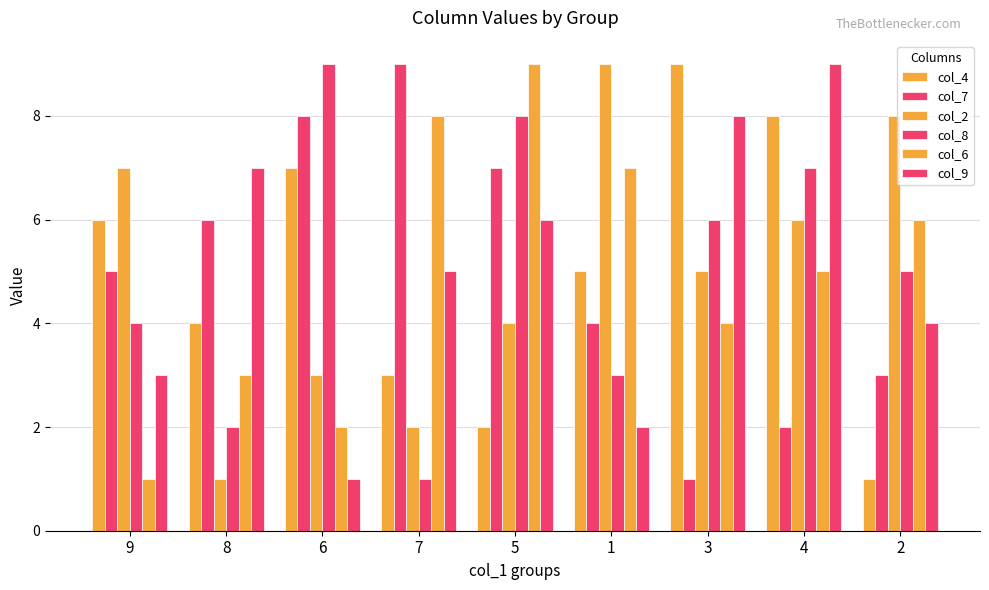

Which series has the widest spread of values?

col_4